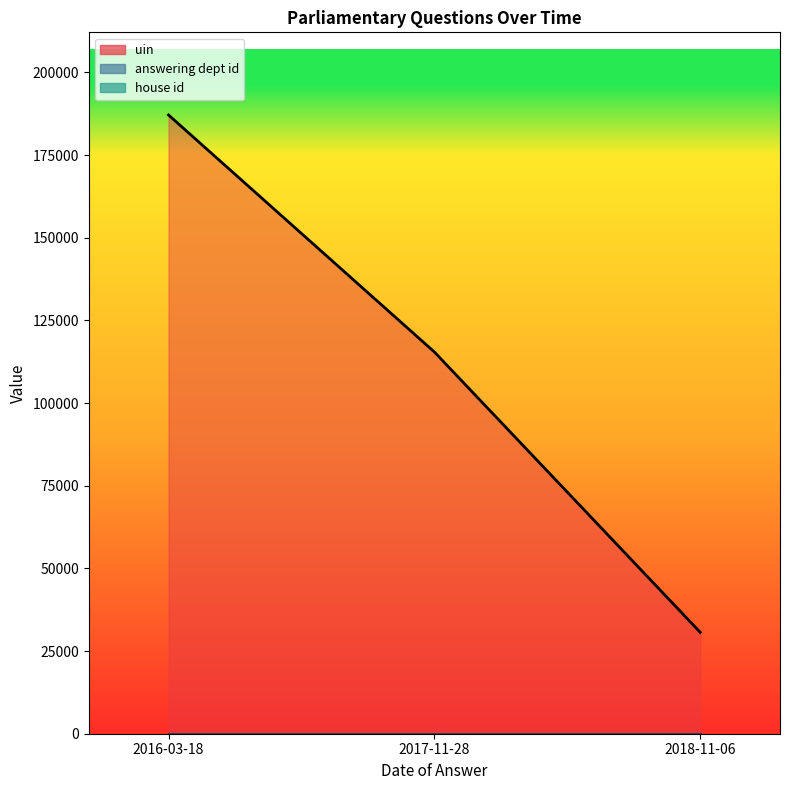

Which series has the widest spread of values?

uin